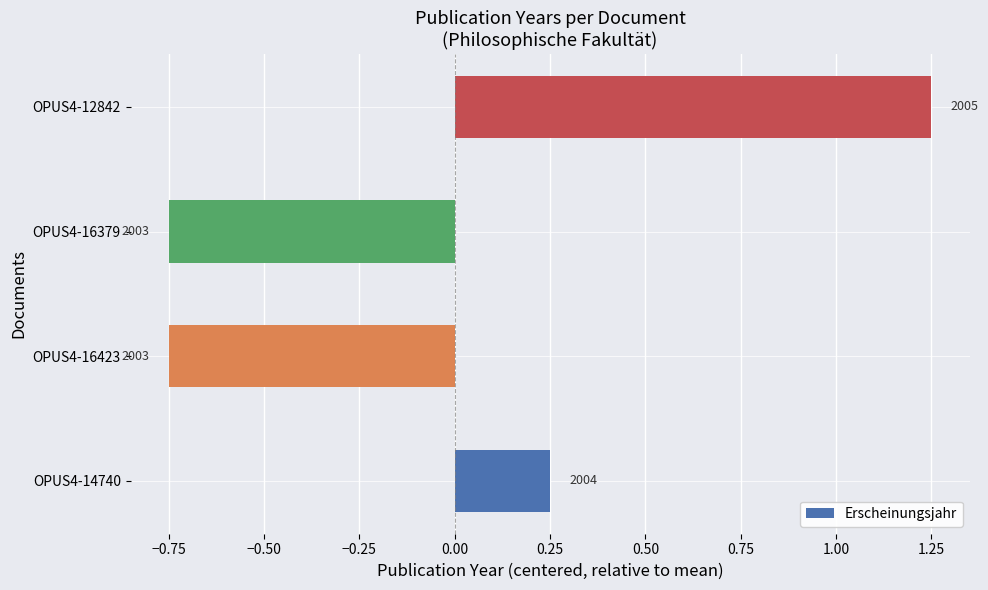

How many values exceed 0?

2